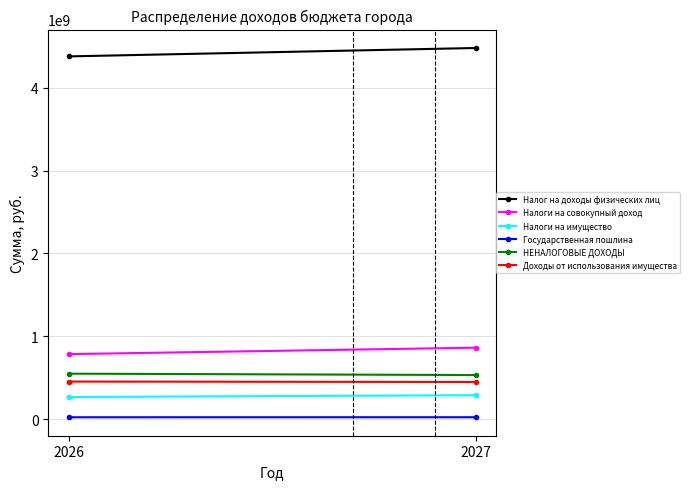

True or false: Налоги на имущество has a value of 466106729 at 2027.

False